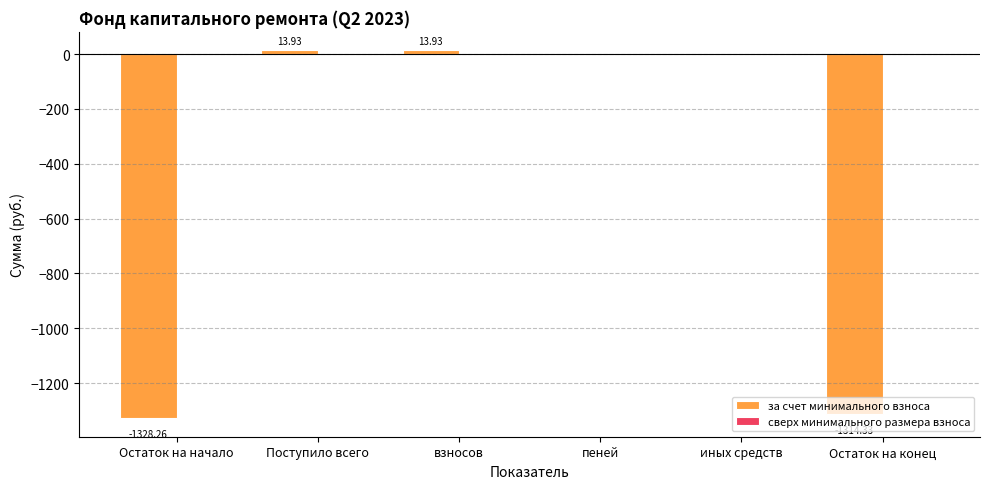

What is the sum of all values?

-2614.7